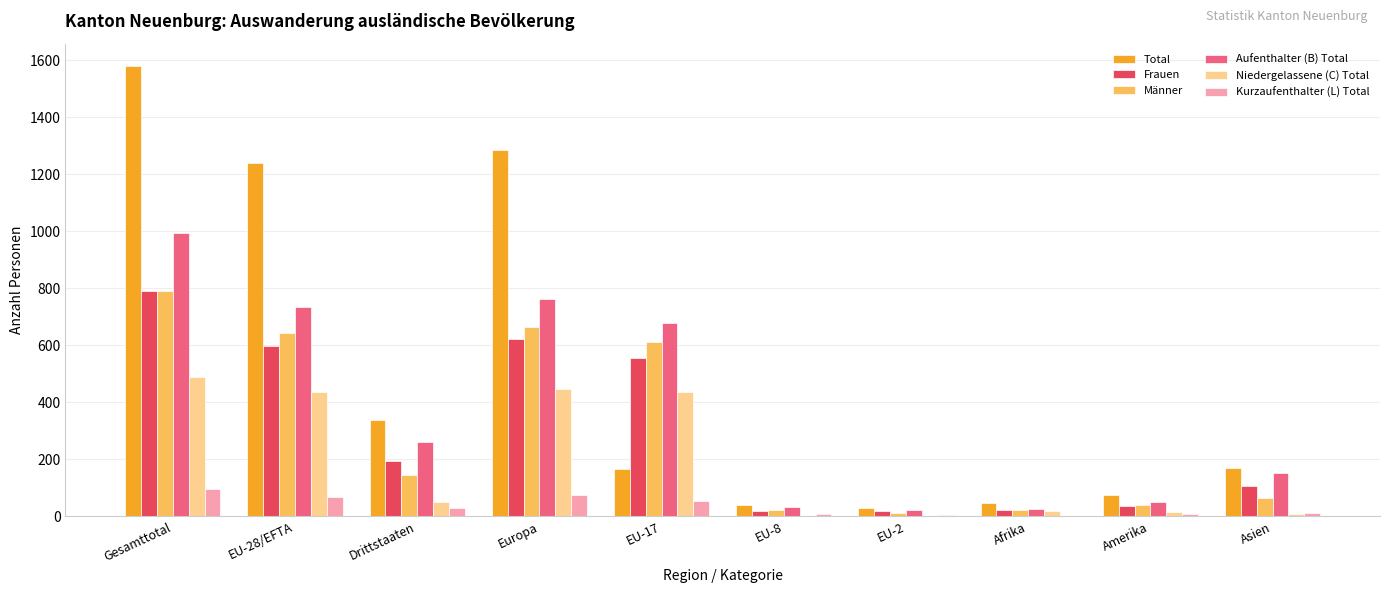

What is the sum of the Niedergelassene (C) Total values at Drittstaaten and Europa?

497